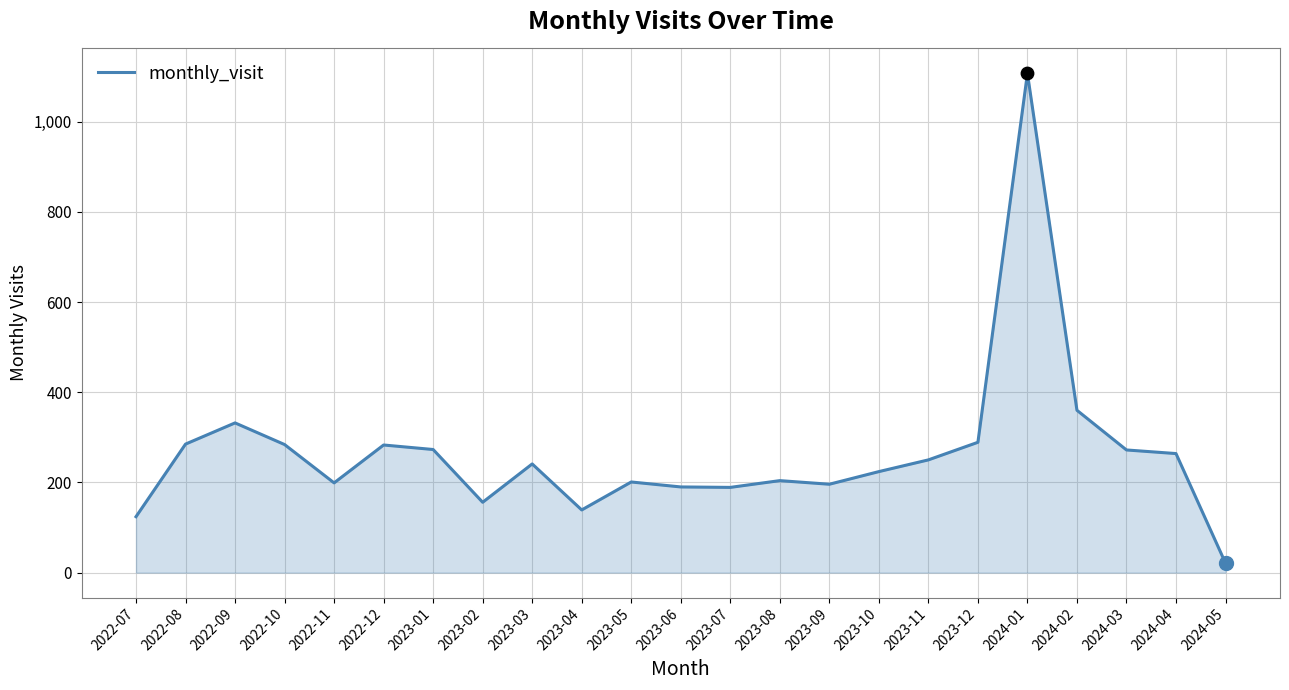

What is the ratio of the value at 2024-02 to the value at 2023-05?

1.8